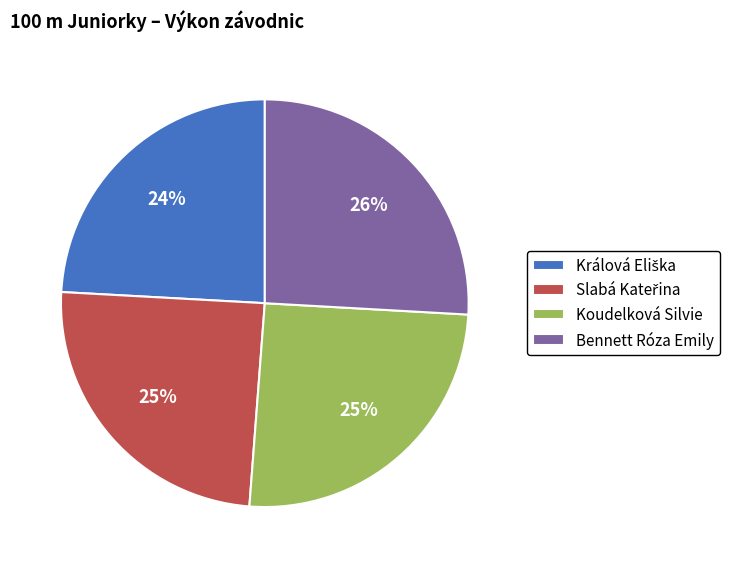

Is there any slice that represents more than half of the pie?

No